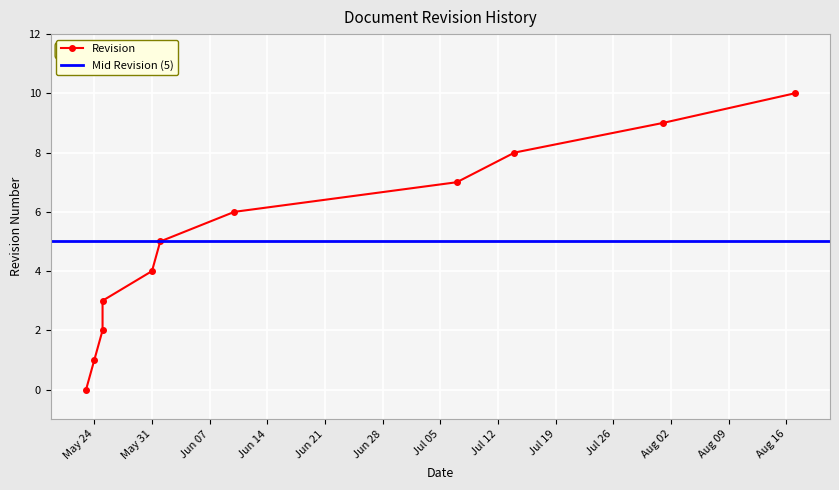

Between 05/25/2022 and 07/14/2022, which is larger?

07/14/2022